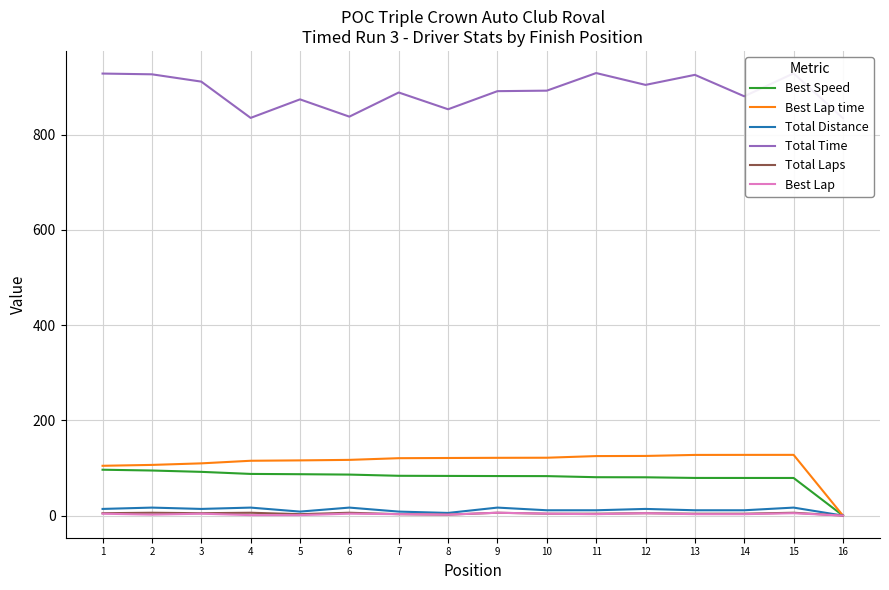

What are all the series names shown in the legend?

Best Speed, Best Lap time, Total Distance, Total Time, Total Laps, Best Lap